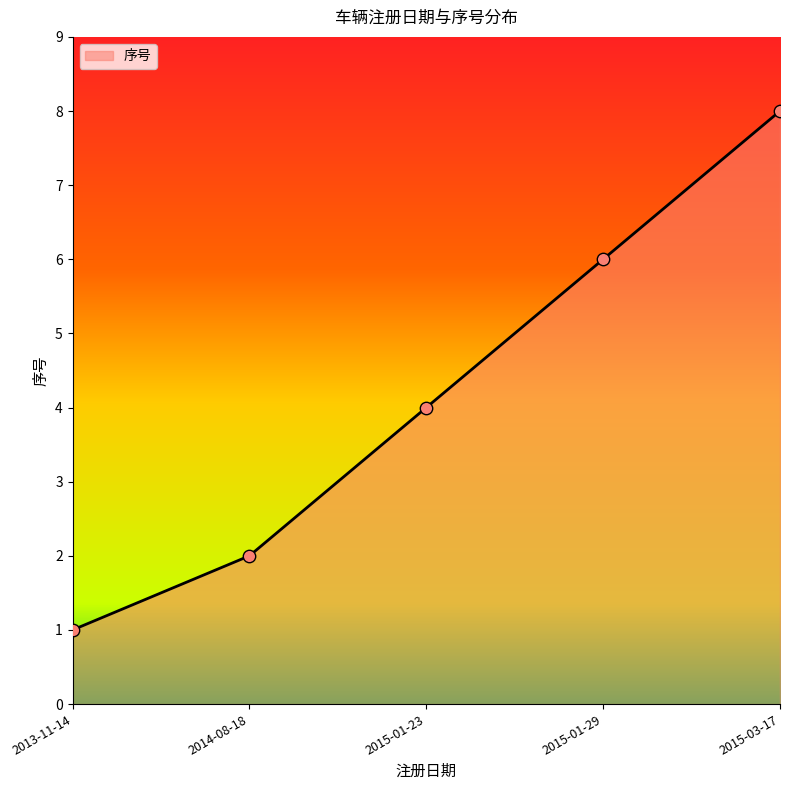

What is the ratio of the value at 2015-01-29 to the value at 2014-08-18?

3.0